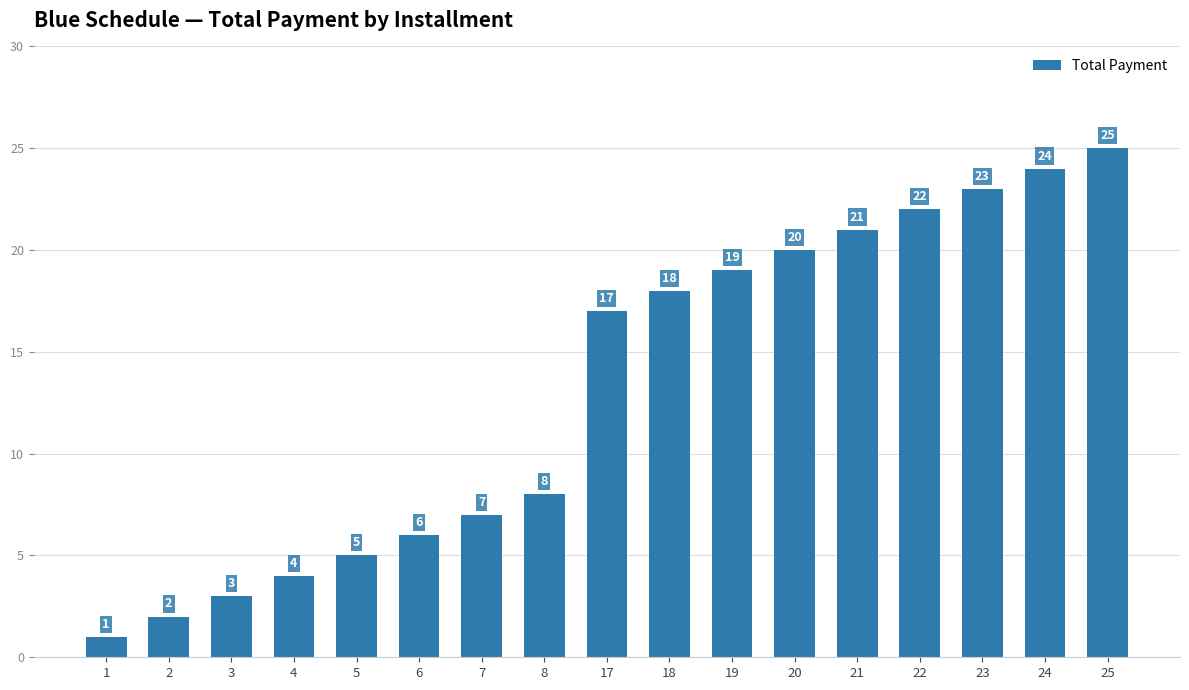

Where is the data nearest to the value 13?

17